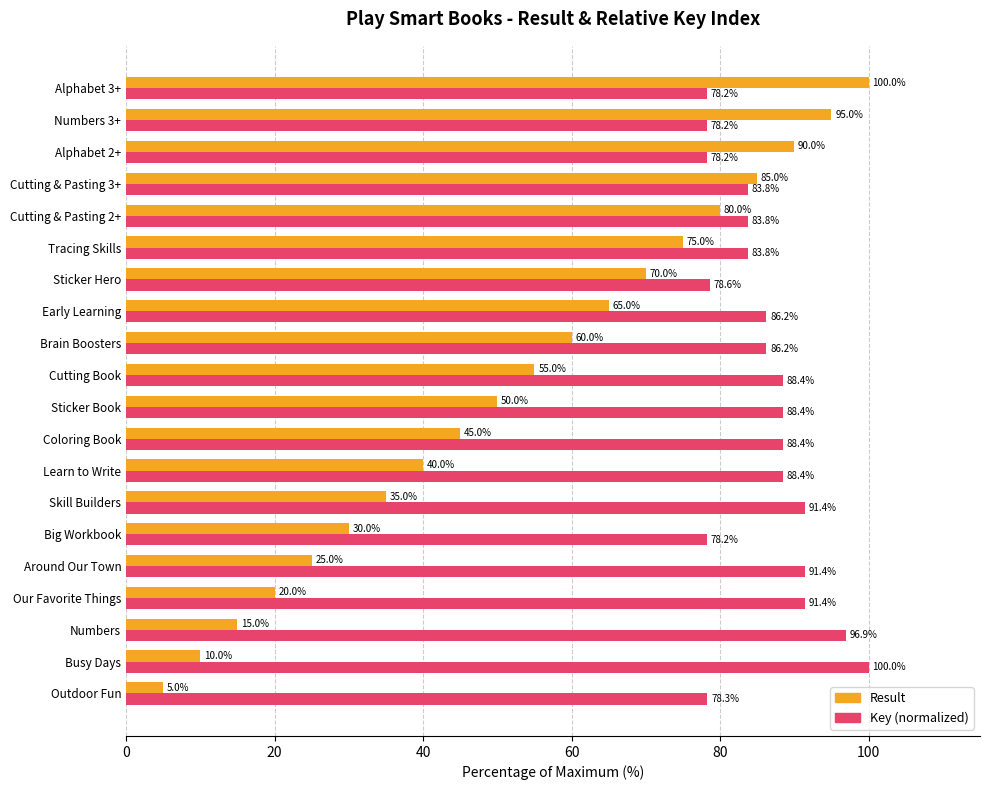

What value does the Result series have at Tracing Skills?

75.0